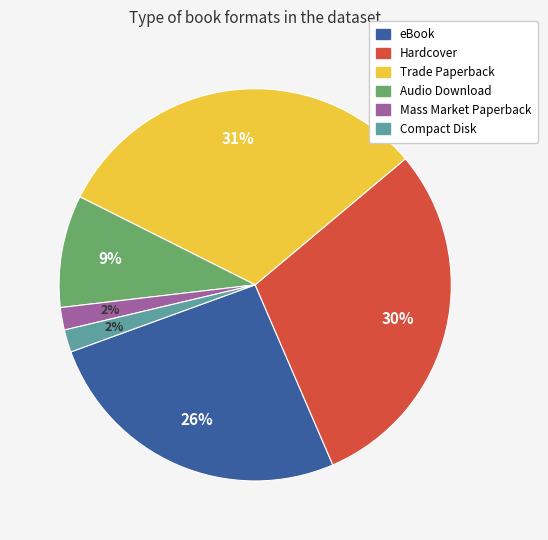

How many slices are in this pie chart?

6